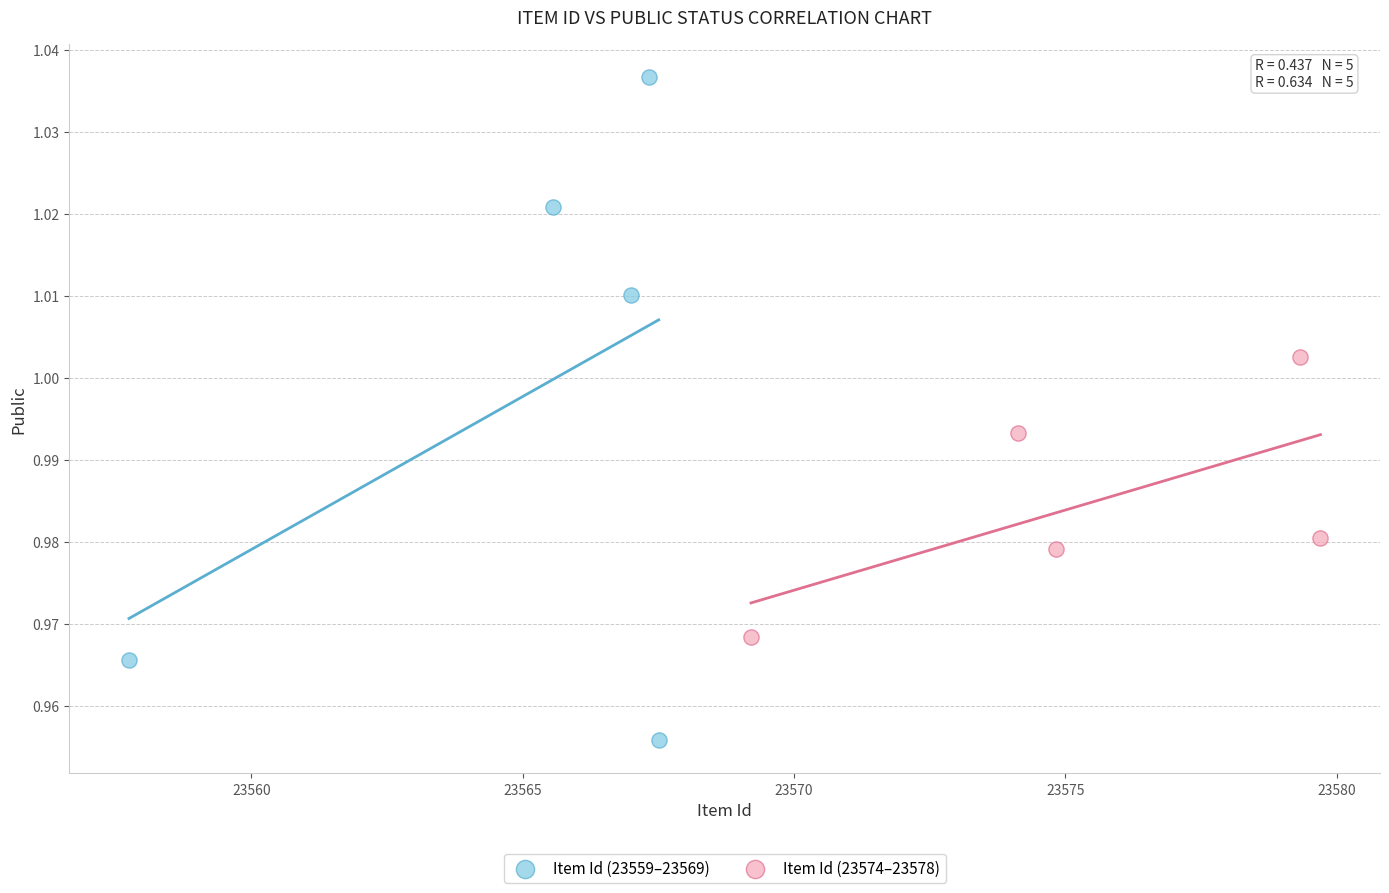

Which series has the widest spread of Y values?

Item Id (23559–23569)